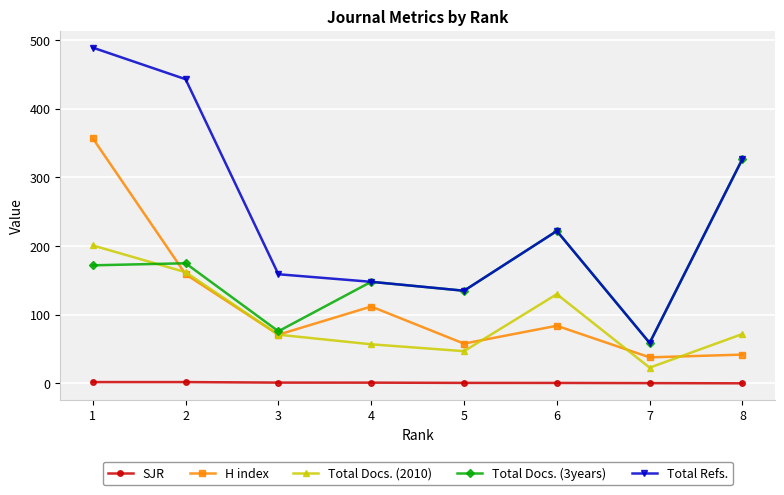

Does the chart have visible grid lines?

Yes